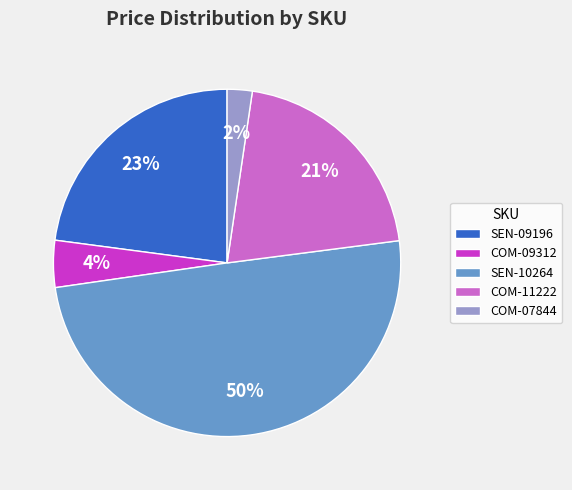

Is it true that SEN-10264 is 50% of the pie?

True